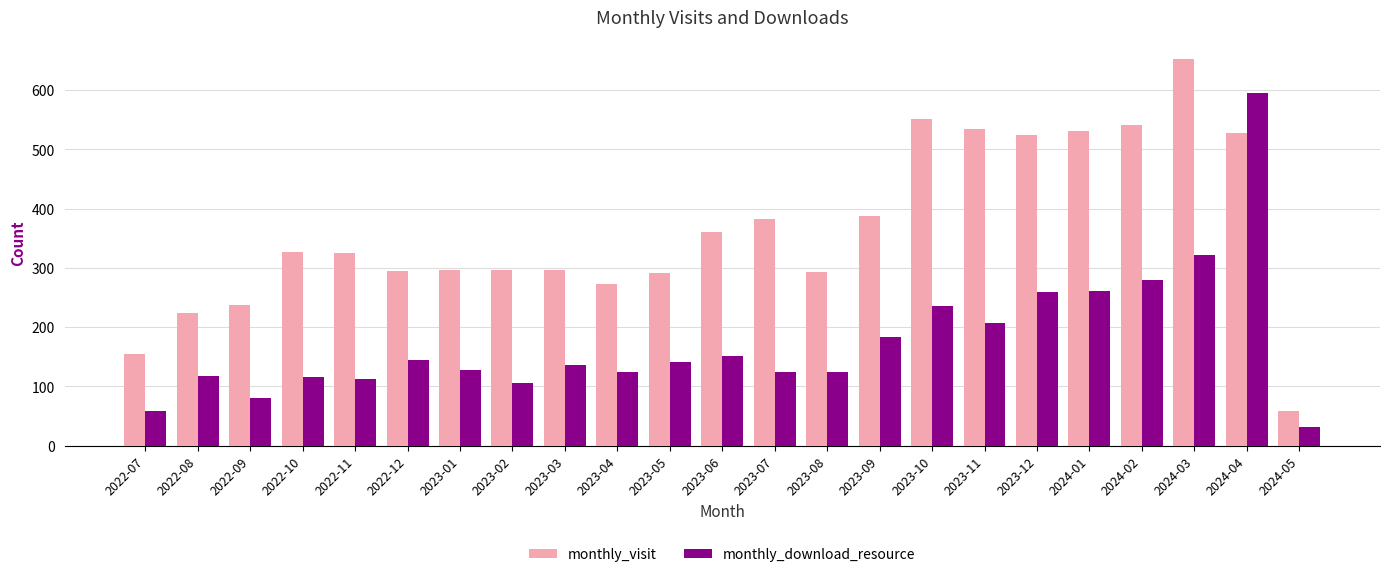

Which series has the widest spread of values?

monthly_visit